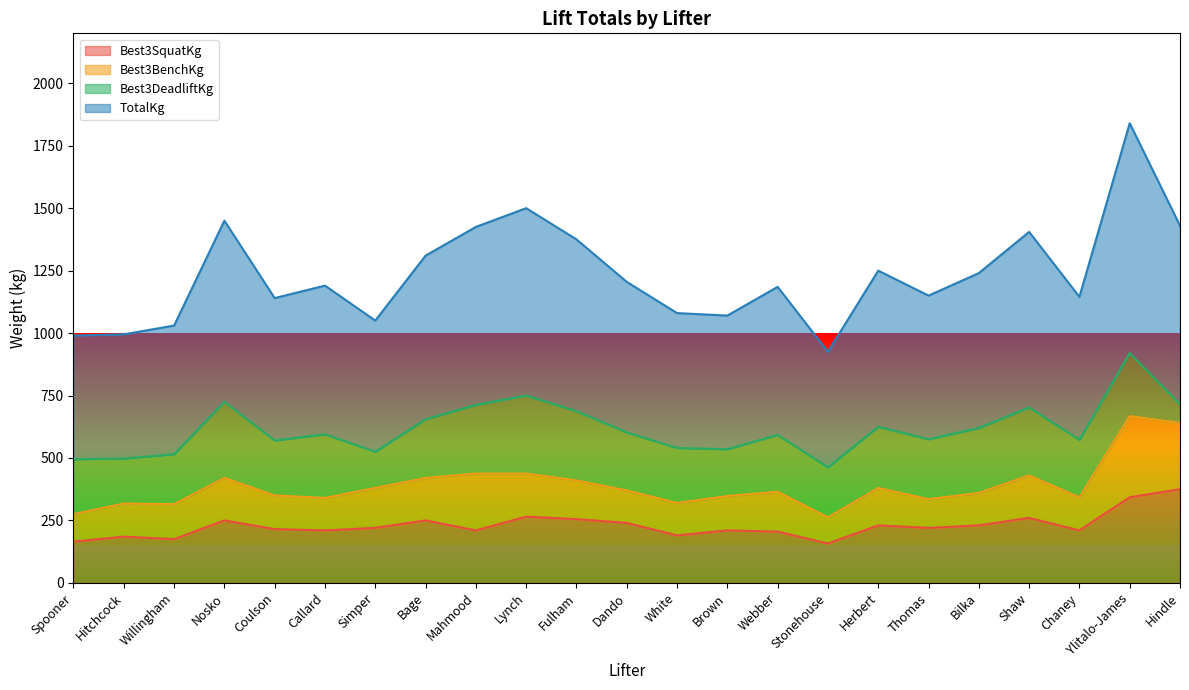

What is the total value across all series at Bilka?

1240.0